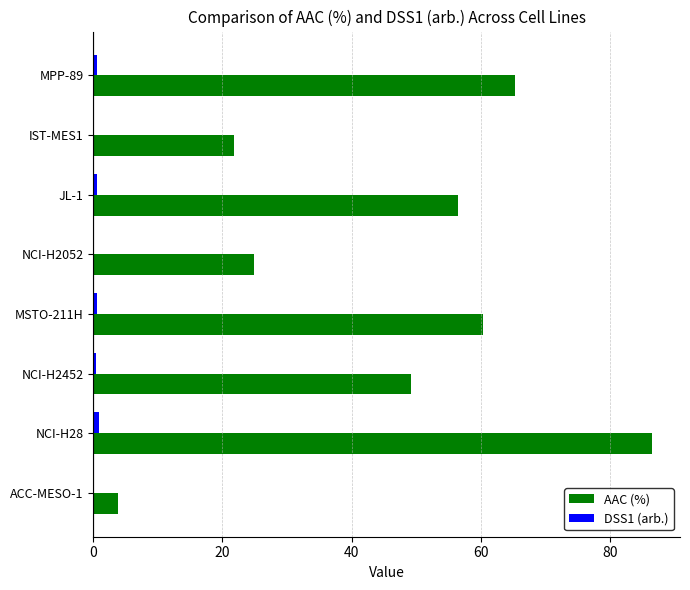

At which category is the sum across all series the highest?

NCI-H28